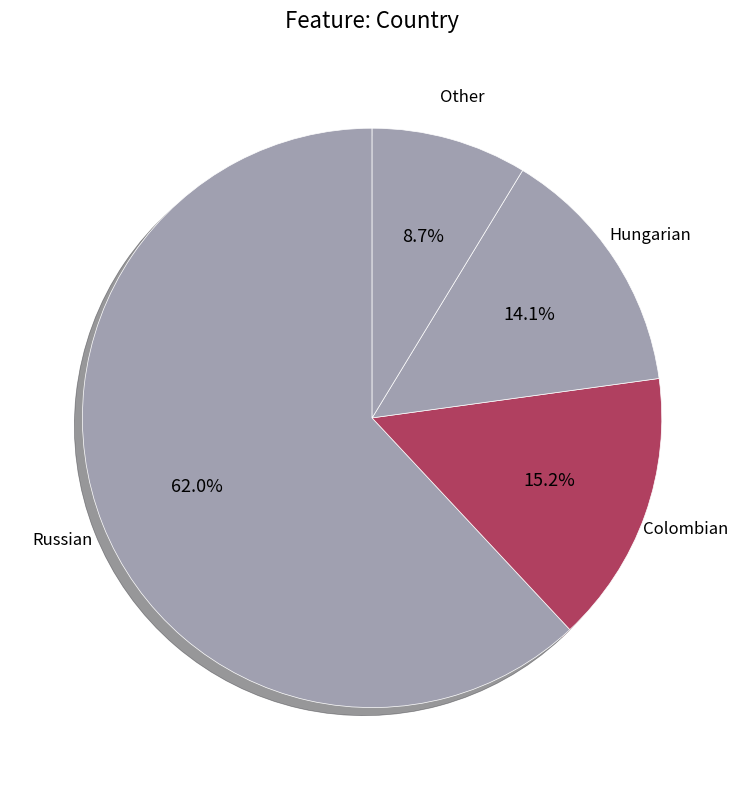

Count the number of slices in the pie.

4